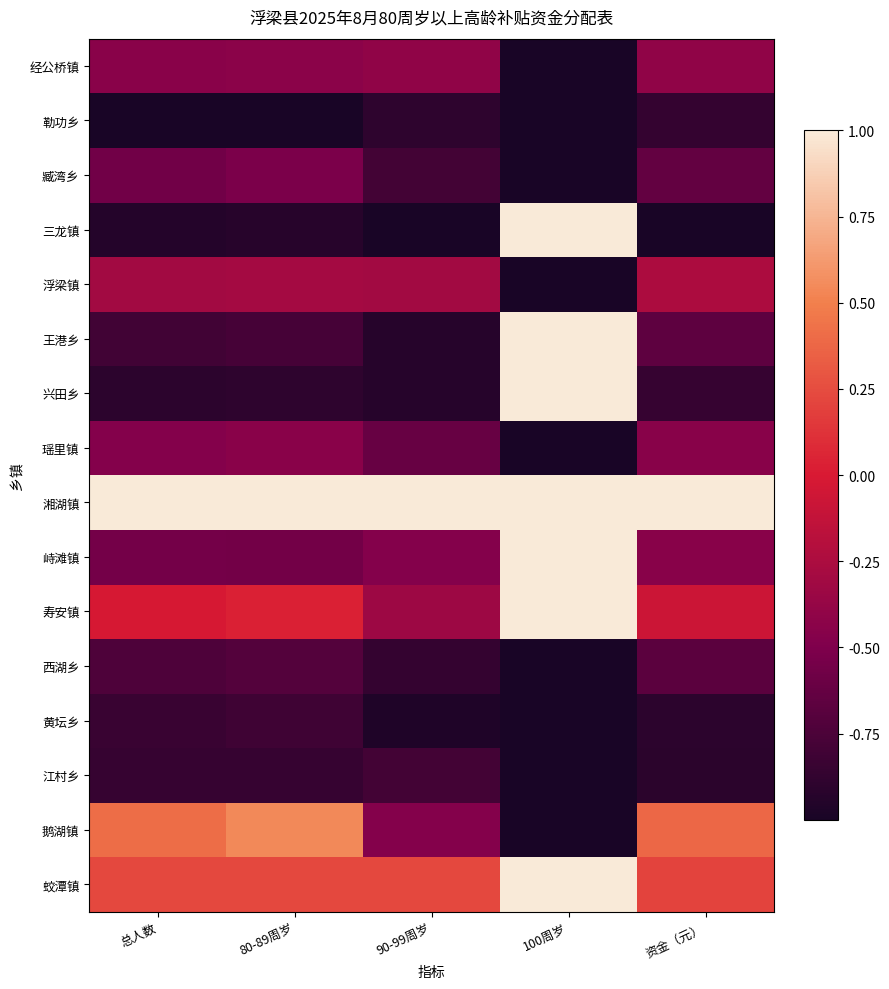

Which series has the largest range (max minus min)?

三龙镇